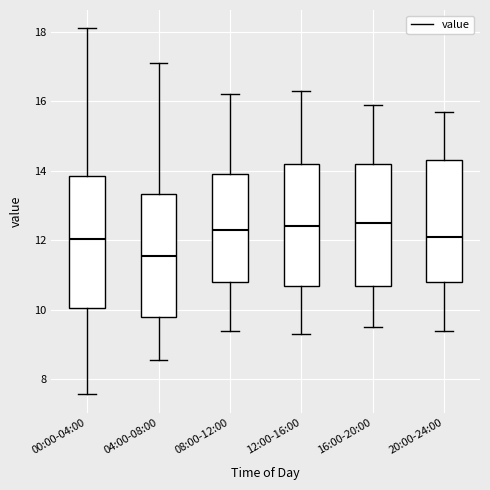

Reading left to right, read every box against the y-axis: the position of its median line, the range the box covers, and the ends of its whiskers. The values are not printed on the chart, so give them approximately, as read against the axis.

00:00-04:00: median 12.0, box 10.0 to 13.8, whiskers 7.6 to 18.2
04:00-08:00: median 11.6, box 9.8 to 13.4, whiskers 8.6 to 17.2
08:00-12:00: median 12.4, box 10.8 to 14.0, whiskers 9.4 to 16.2
12:00-16:00: median 12.4, box 10.8 to 14.2, whiskers 9.4 to 16.4
16:00-20:00: median 12.6, box 10.8 to 14.2, whiskers 9.6 to 16.0
20:00-24:00: median 12.2, box 10.8 to 14.4, whiskers 9.4 to 15.8